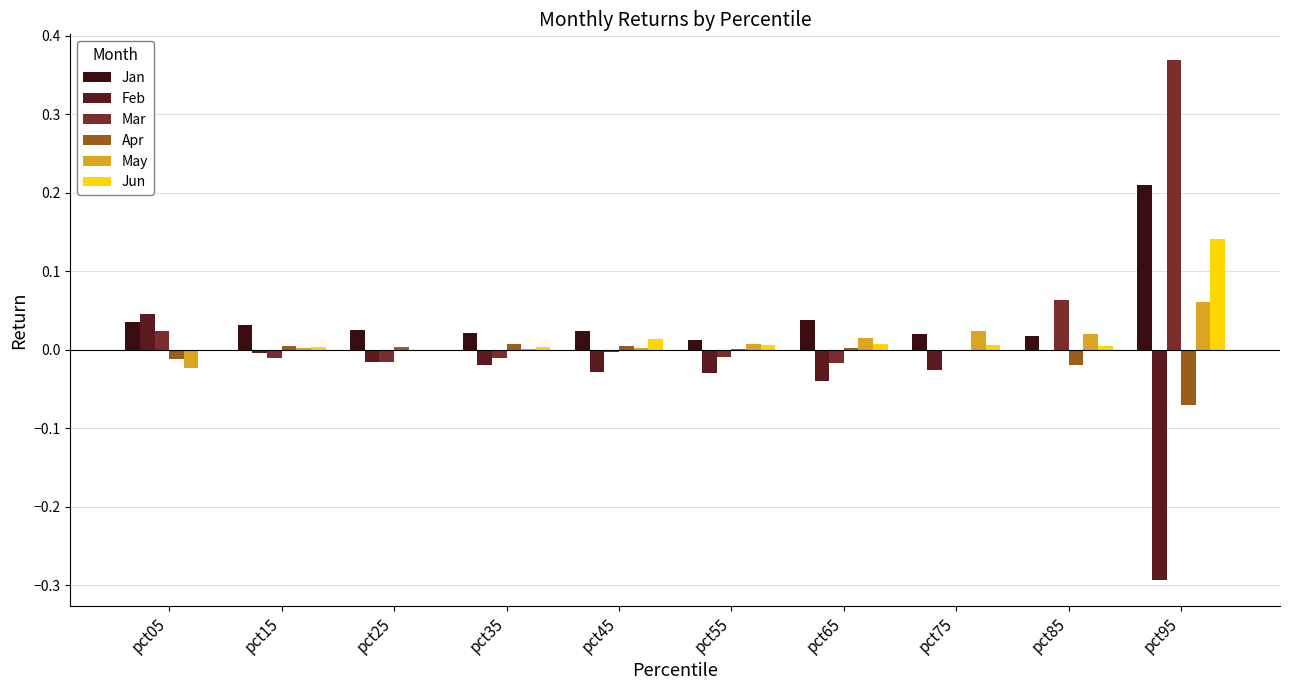

Where does the Jun series first go above 0?

pct15